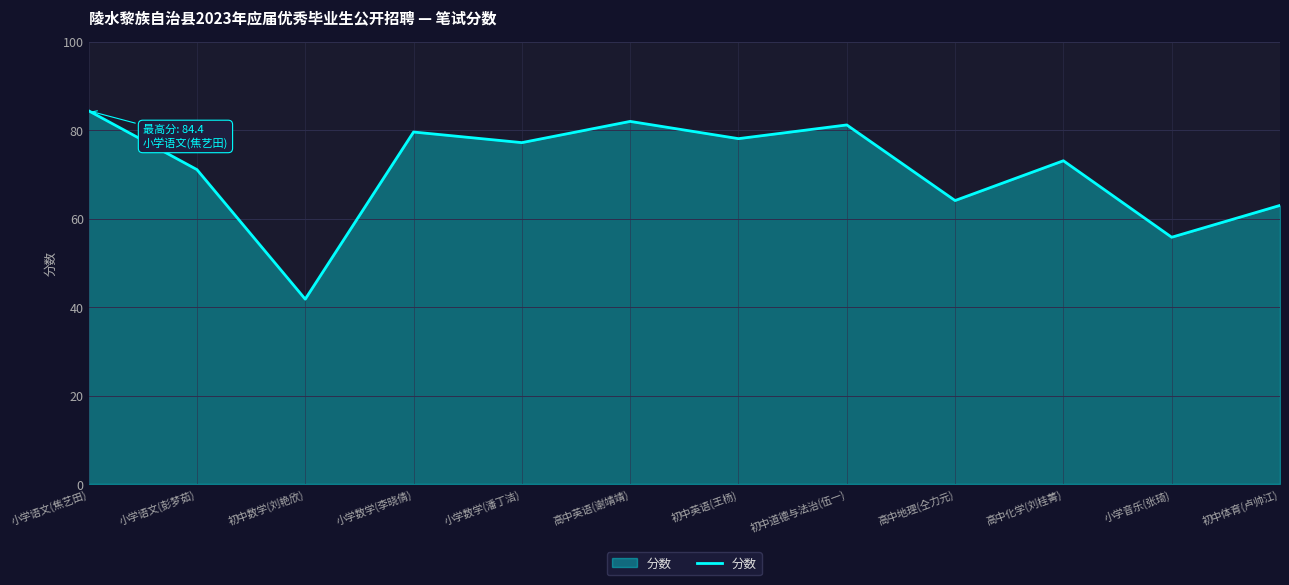

What is the difference between the maximum and minimum values?

42.6